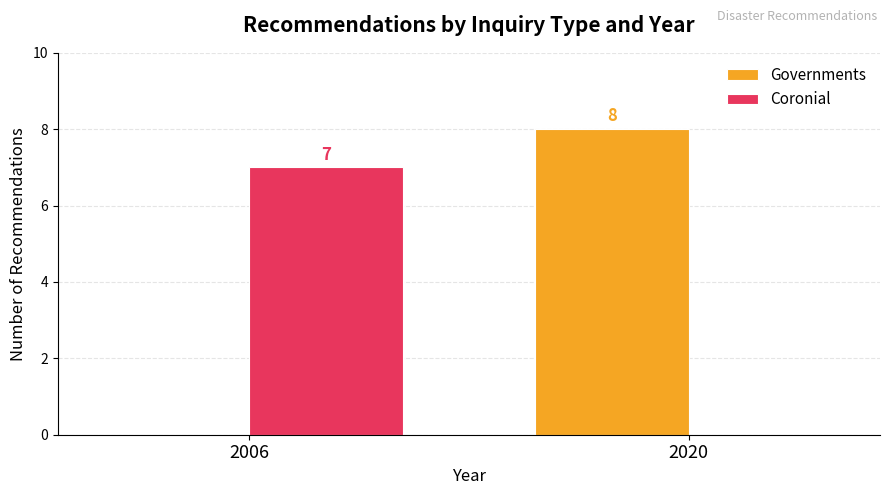

Reading left to right, what are all the values shown in this chart?

Governments: 2006=0	2020=8
Coronial: 2006=7	2020=0